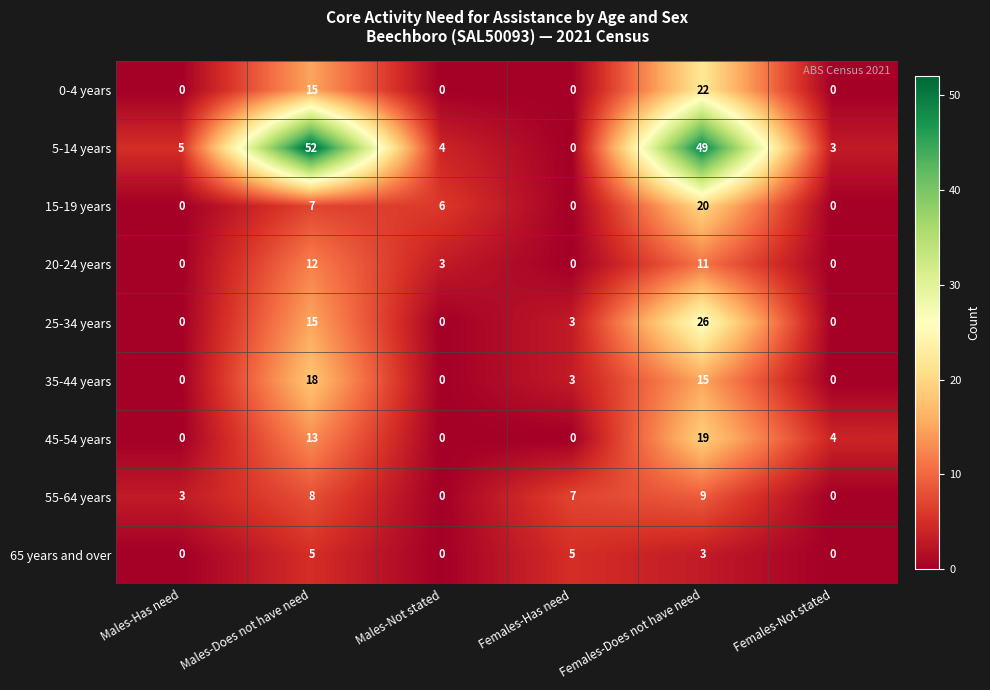

At which label is 35-44 years closest to 9?

Females-Has need